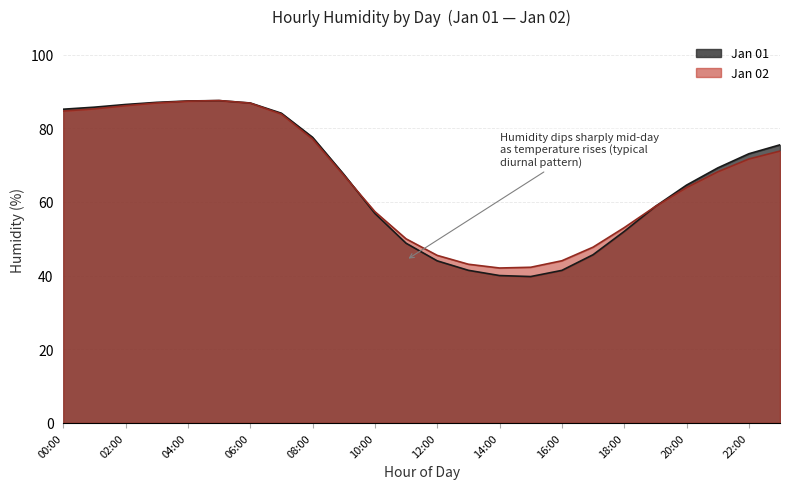

Reading right to left, what are all the values shown in this chart?

Jan 01: 23:00=75.5	22:00=73.1	21:00=69.2	20:00=64.6	19:00=58.8	18:00=52.0	17:00=45.7	16:00=41.4	15:00=39.7	14:00=40.0	13:00=41.4	12:00=44.0	11:00=48.8	10:00=56.9	09:00=67.5	08:00=77.5	07:00=84.1	06:00=86.8	05:00=87.5	04:00=87.4	03:00=87.0	02:00=86.4	01:00=85.7	00:00=85.2
Jan 02: 23:00=73.8	22:00=71.6	21:00=68.2	20:00=63.9	19:00=58.8	18:00=53.0	17:00=47.7	16:00=44.0	15:00=42.3	14:00=42.1	13:00=43.1	12:00=45.5	11:00=50.0	10:00=57.4	09:00=67.2	08:00=77.1	07:00=83.8	06:00=86.8	05:00=87.5	04:00=87.3	03:00=86.8	02:00=86.1	01:00=85.3	00:00=84.7